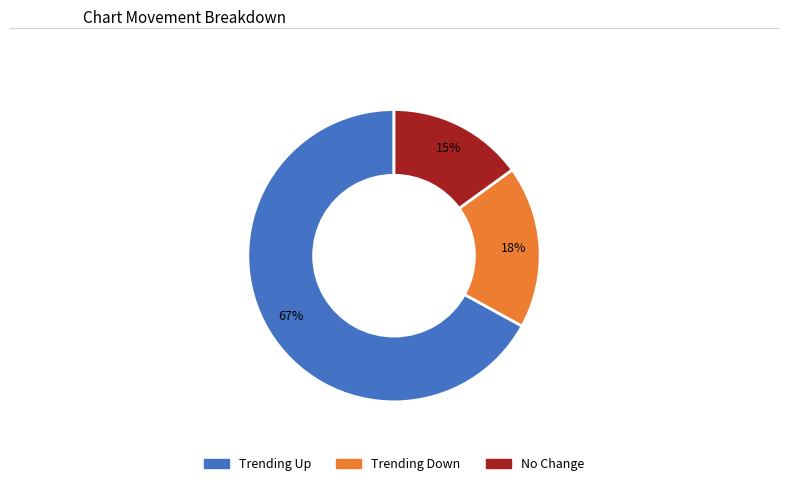

To the nearest percent, what portion does No Change represent?

15%